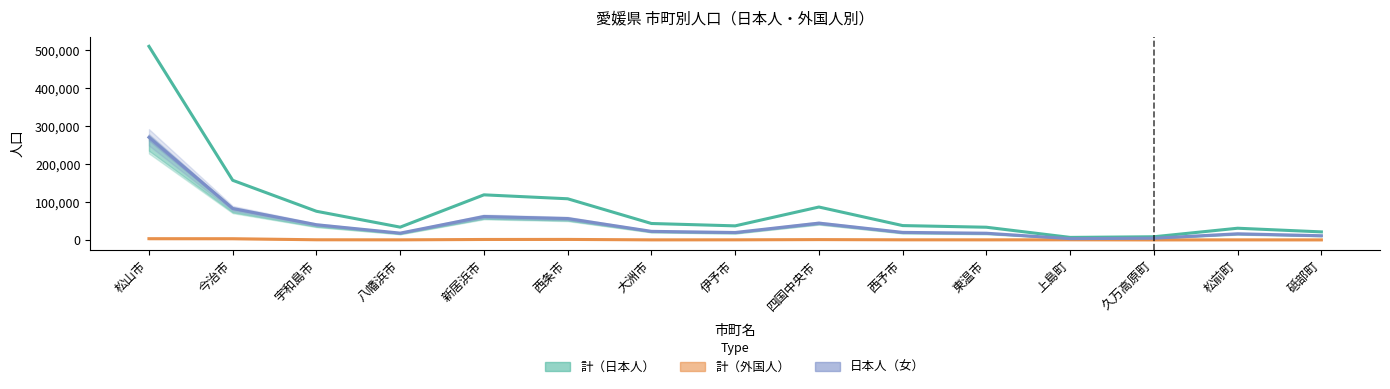

Between 八幡浜市 and 西条市, which series saw the biggest shift?

計（日本人）